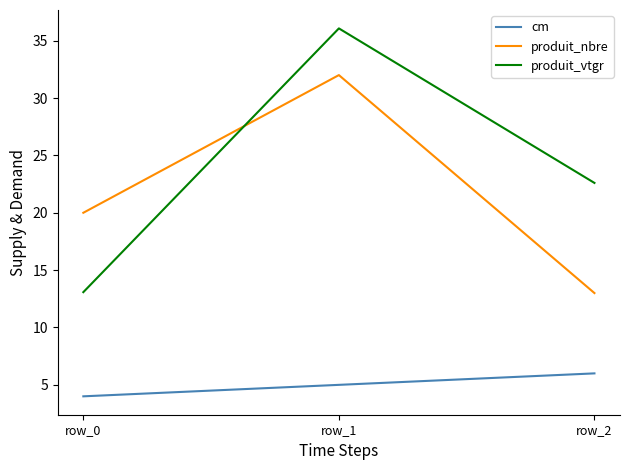

Is it true that produit_vtgr equals 36.1 at row_1?

True